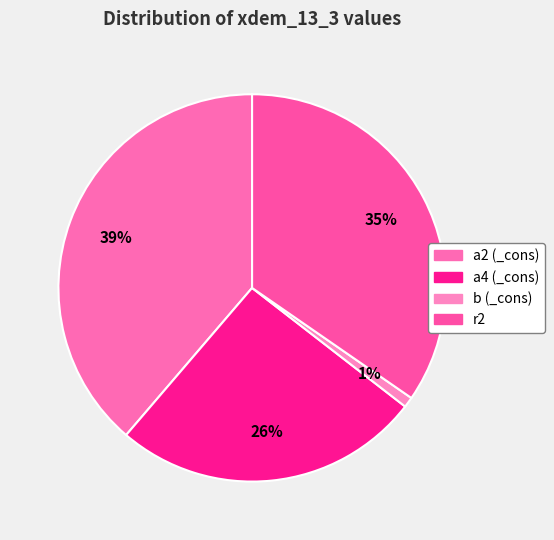

How many segments does this pie chart have?

4